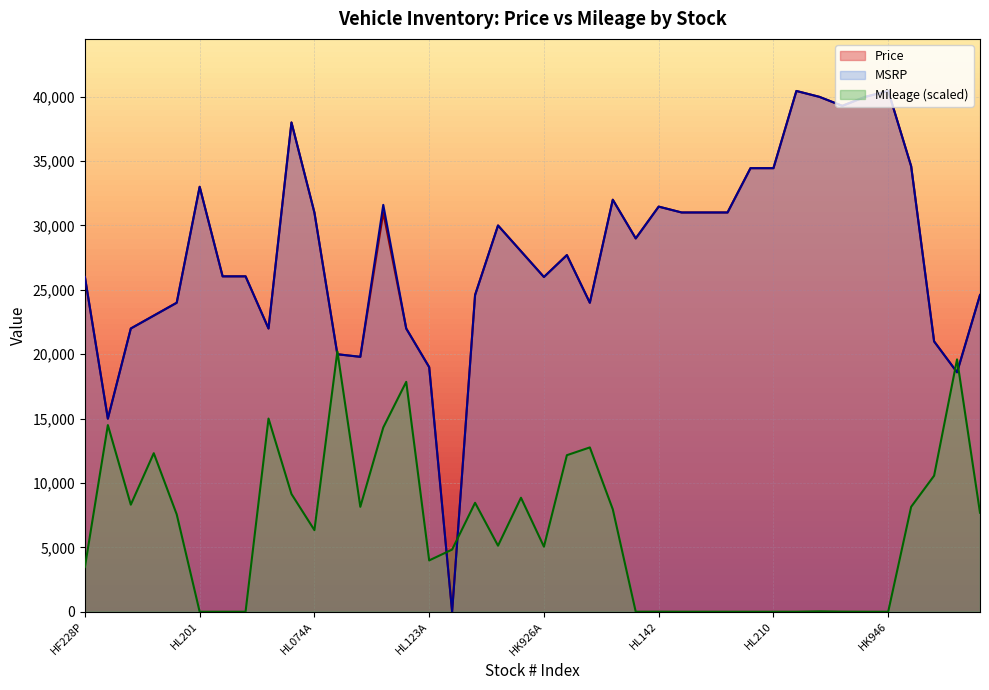

Which has a higher value, HF226P or HL074A?

HL074A